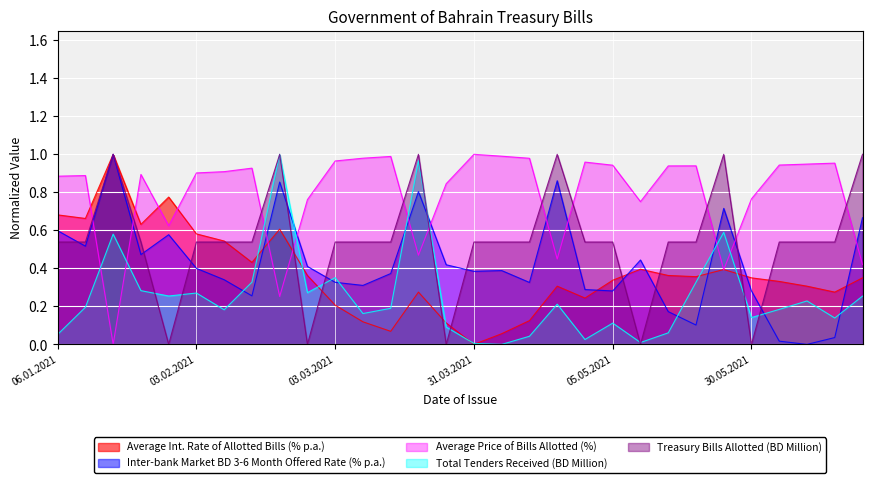

What is the difference between the maximum and minimum values in the Total Tenders Received (BD Million) series?

1.0